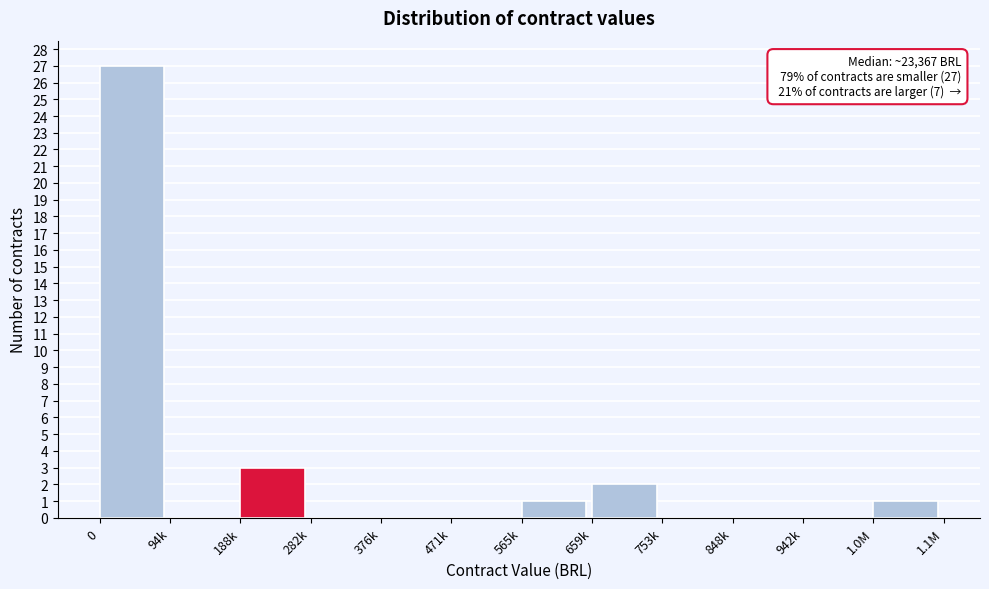

Reading left to right, transcribe all the data shown in this chart.

0=27	94k=0	188k=3	282k=0	376k=0	471k=0	565k=1	659k=2	753k=0	848k=0	942k=0	1.0M=1